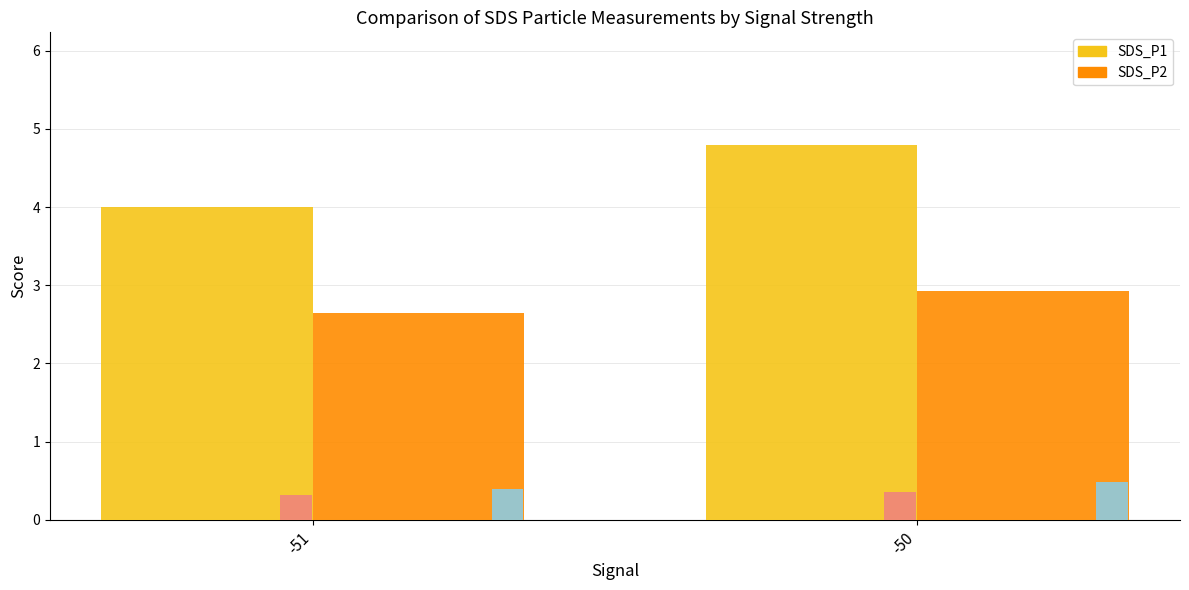

What is the sum of all SDS_P2 values?

5.6